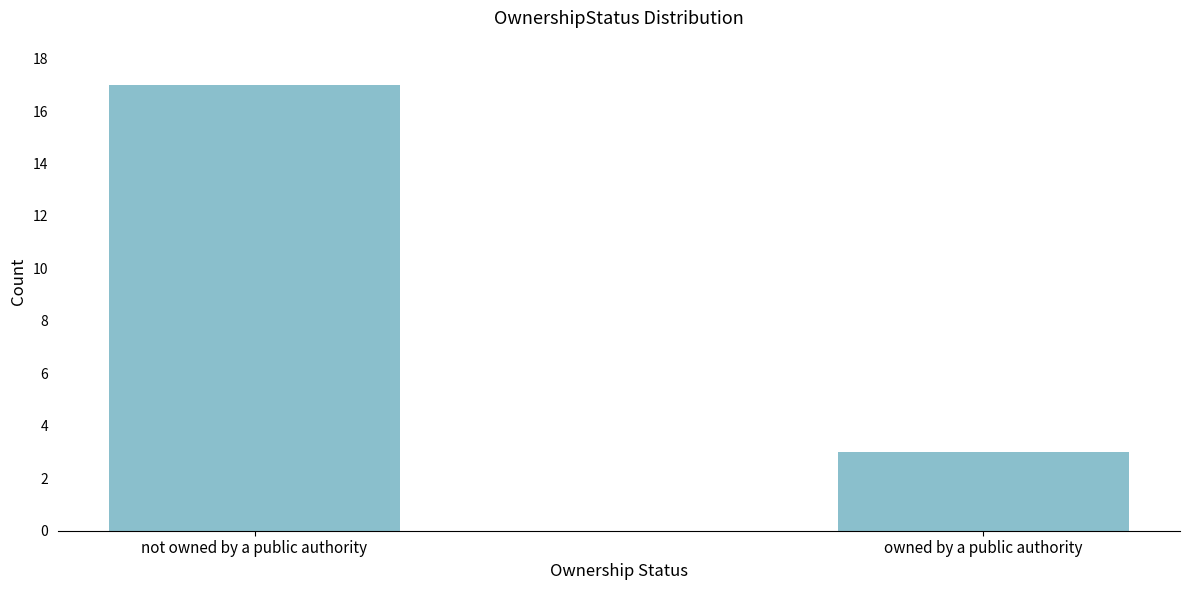

Reading right to left, extract all data points from this chart.

3	17